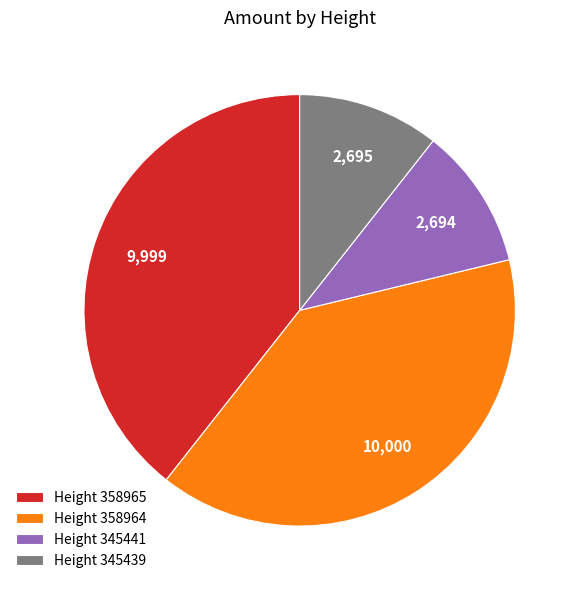

True or false: Height 358964 accounts for 53% of the total.

False